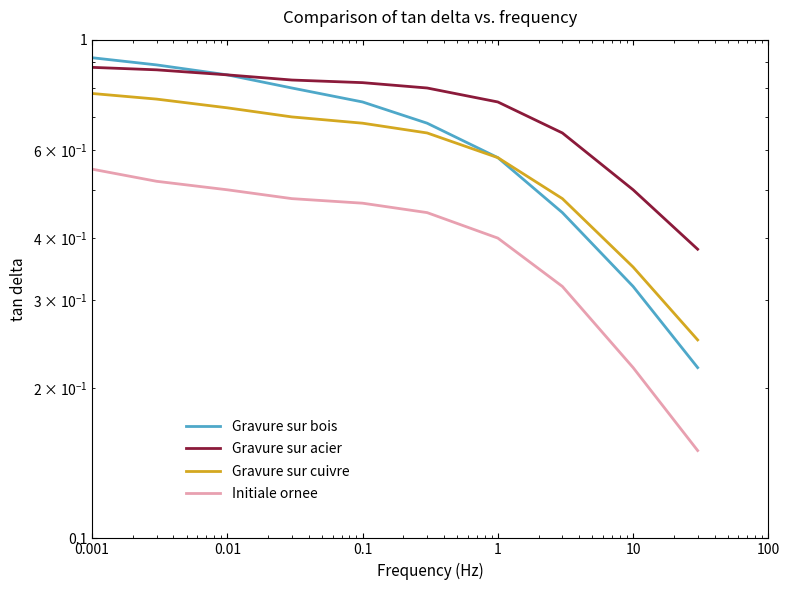

Reading left to right, transcribe all the data shown in this chart.

Gravure sur bois: 0.9	0.9	0.8	0.8	0.8	0.7	0.6	0.5	0.3	0.2
Gravure sur acier: 0.9	0.9	0.8	0.8	0.8	0.8	0.8	0.7	0.5	0.4
Gravure sur cuivre: 0.8	0.8	0.7	0.7	0.7	0.7	0.6	0.5	0.3	0.2
Initiale ornee: 0.6	0.5	0.5	0.5	0.5	0.5	0.4	0.3	0.2	0.1